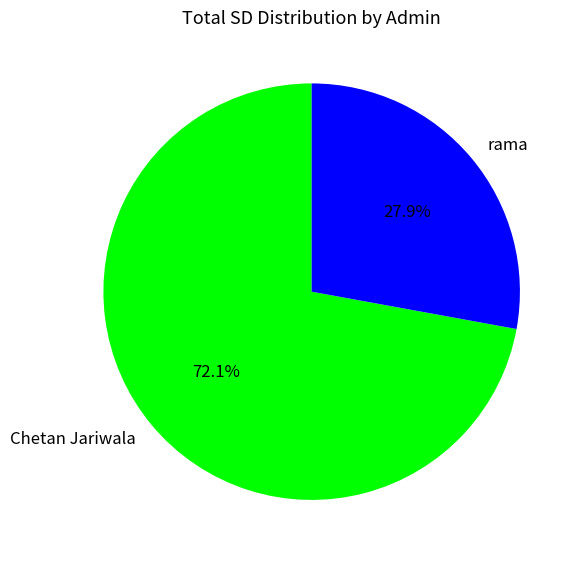

Is it true that rama is 21% of the pie?

False